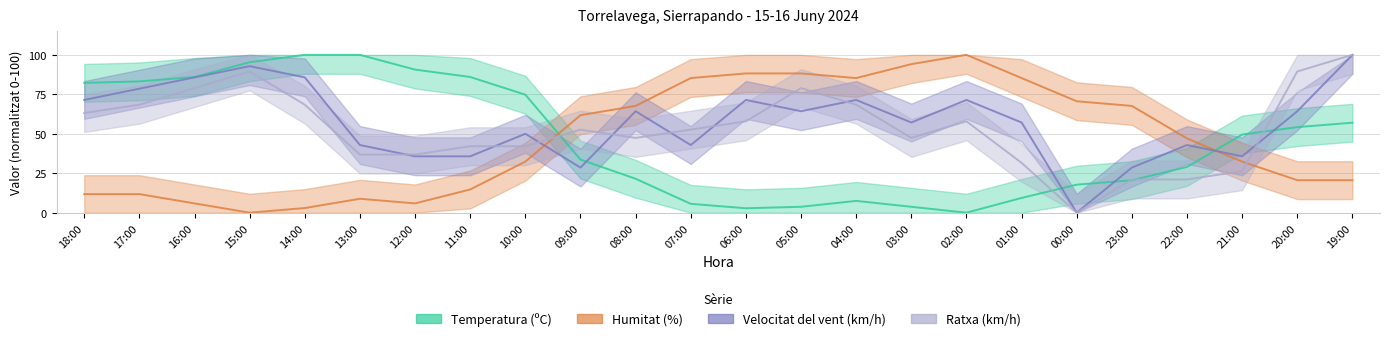

True or false: Velocitat del vent (km/h) has a value of 28.6 at 09:00.

True